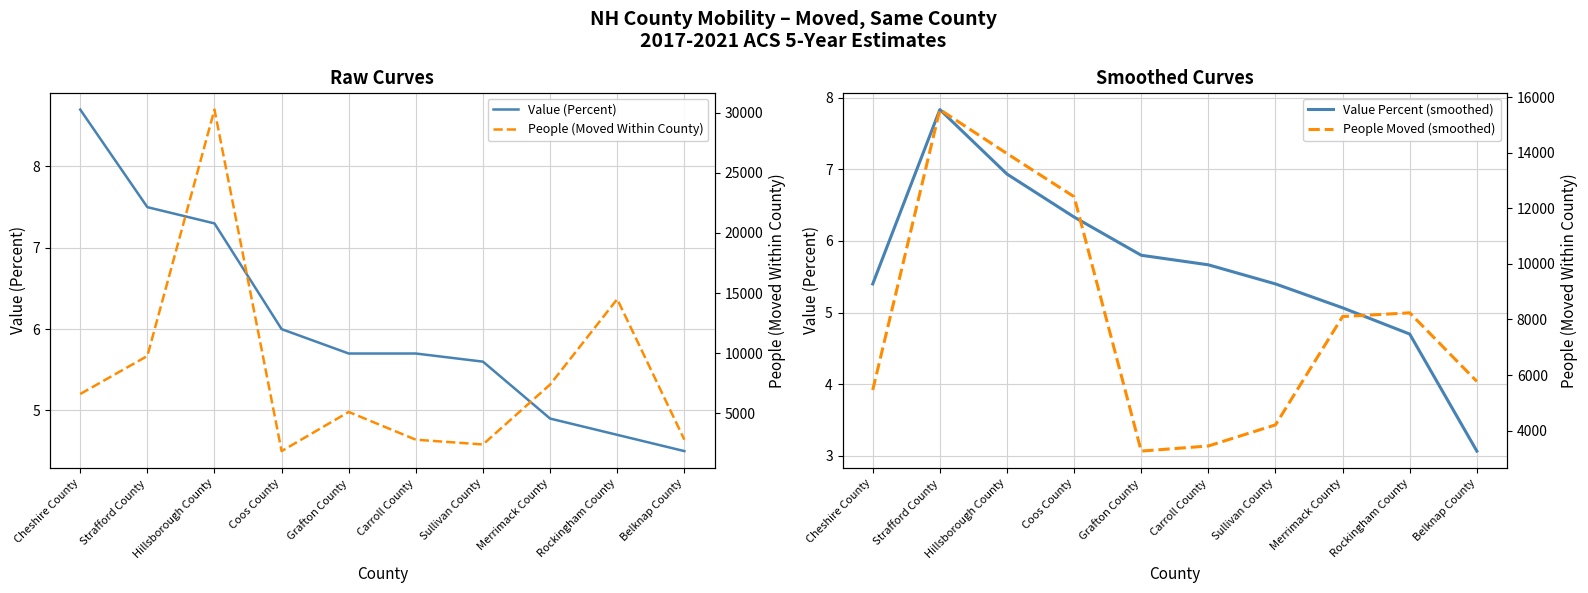

What is the total value across all series at Sullivan County?

6639.0